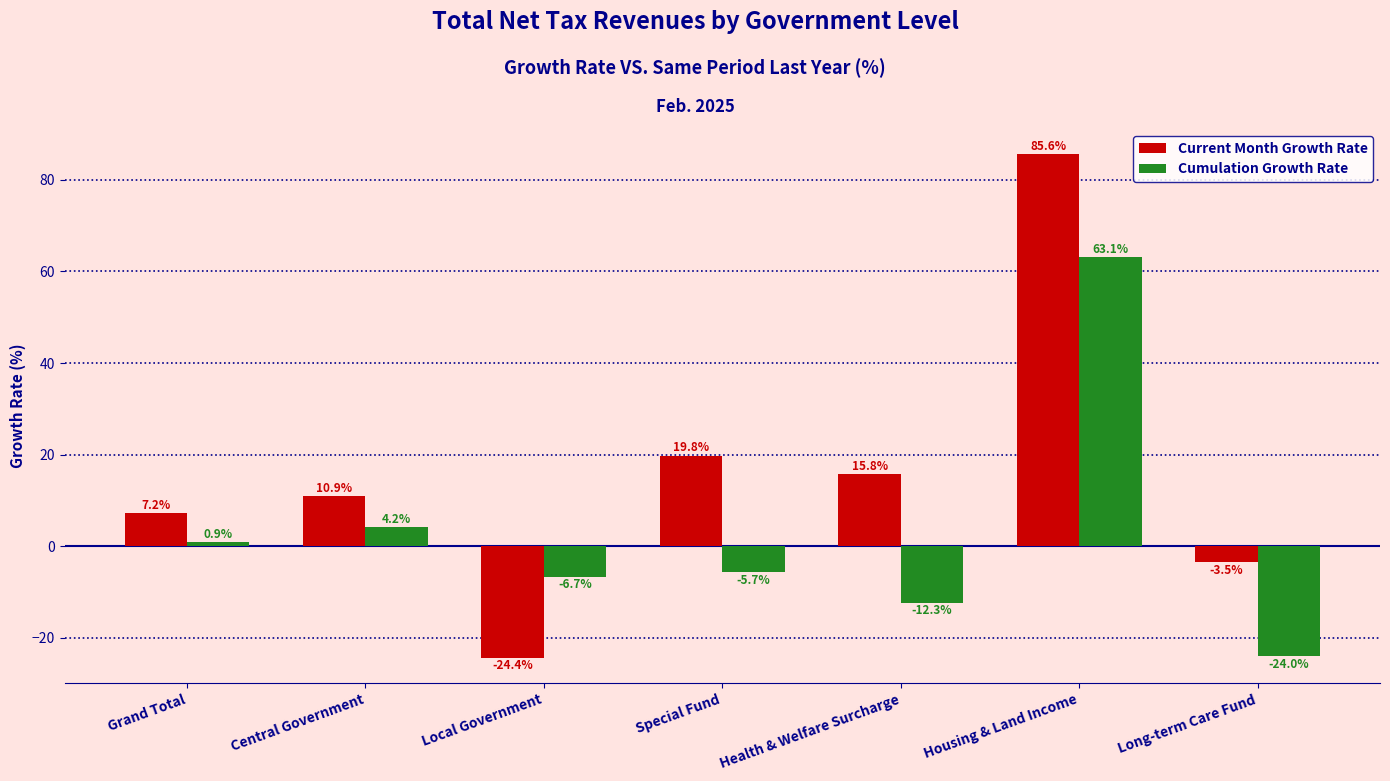

Read the Current Month Growth Rate value at Housing & Land Income.

85.6